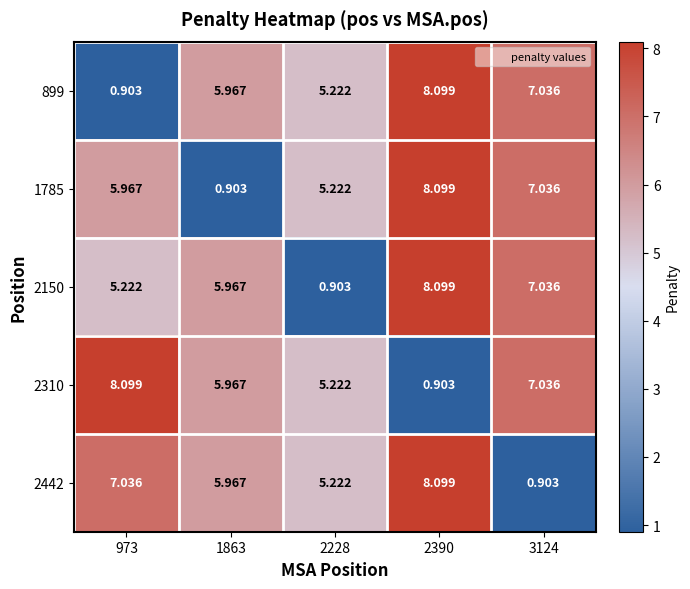

Is the value of 1785 at 3124 greater than the value of 899 at 2228?

Yes